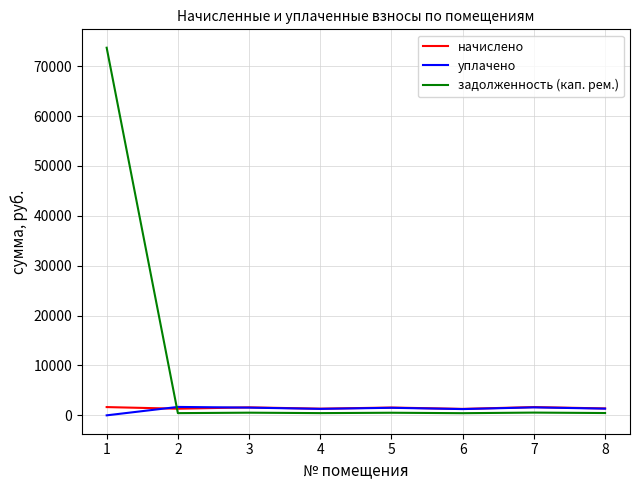

What is the highest value of the уплачено series?

1685.7